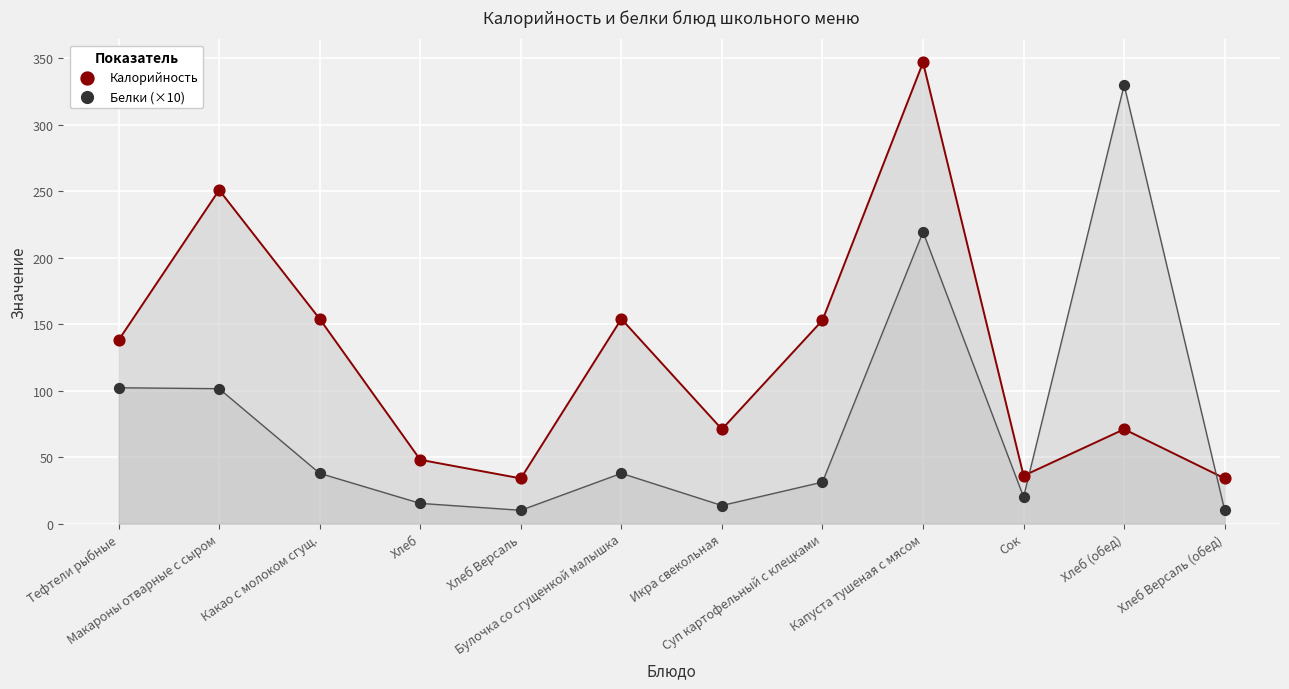

Across all data points, what is the range of Y values (max minus min)?

337.0